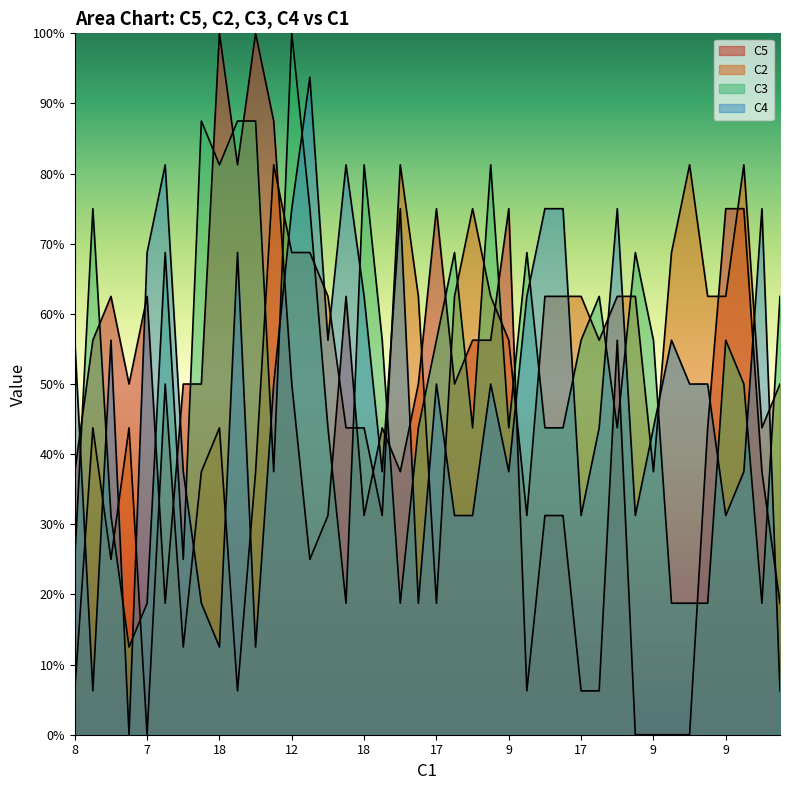

How many series are shown in this chart?

4